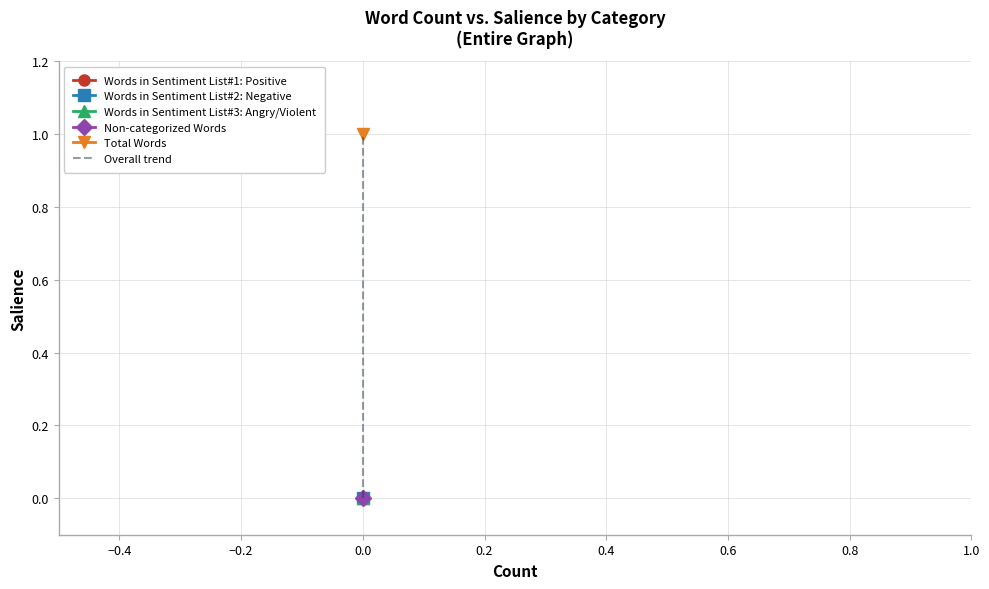

Is it true that the value at 0.0 is 0?

True